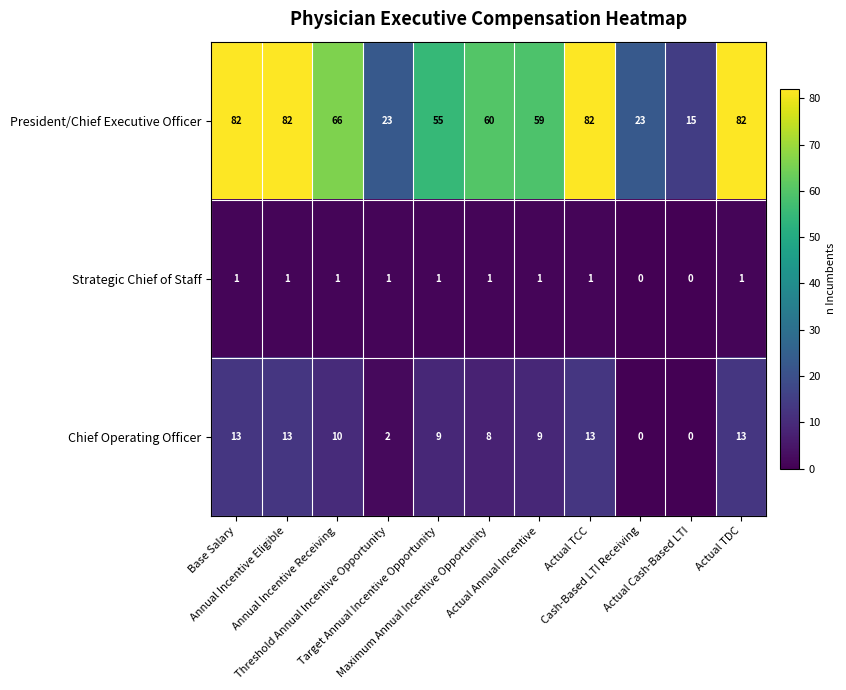

What is the average value of the Chief Operating Officer series?

8